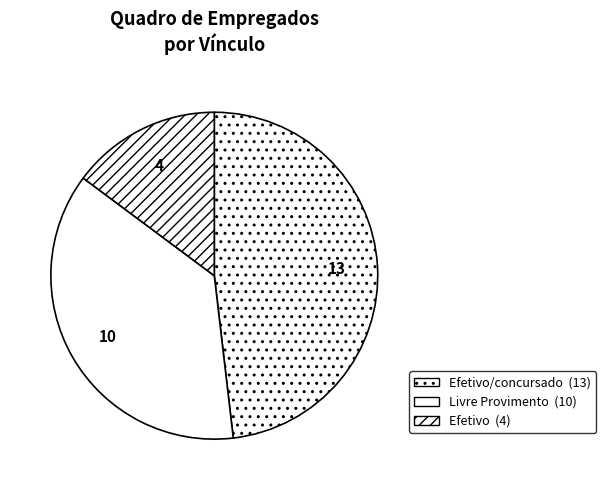

Is there any slice that represents more than half of the pie?

No